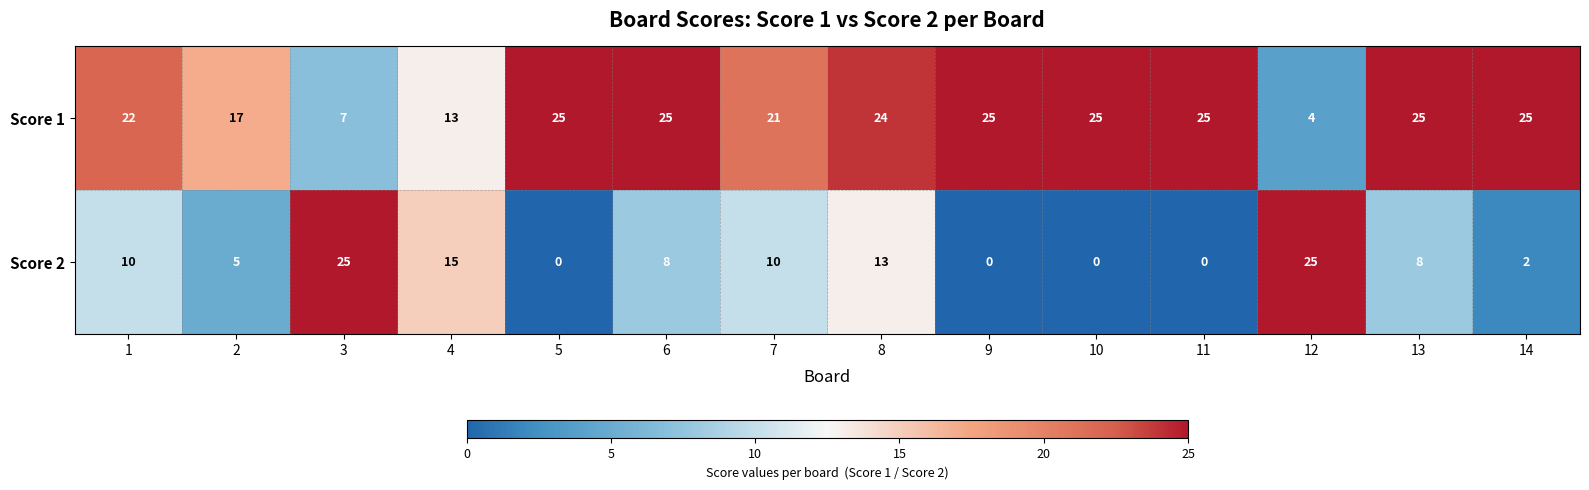

Reading left to right, what are all the values shown in this chart?

Score 1: 1=22	2=17	3=7	4=13	5=25	6=25	7=21	8=24	9=25	10=25	11=25	12=4	13=25	14=25
Score 2: 1=10	2=5	3=25	4=15	5=0	6=8	7=10	8=13	9=0	10=0	11=0	12=25	13=8	14=2